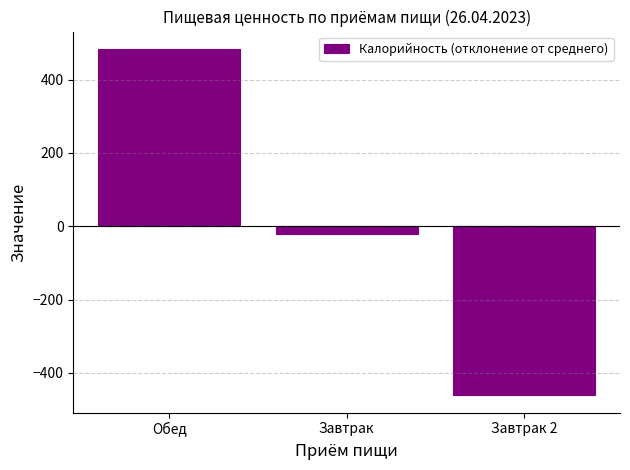

What is the maximum value shown in the chart?

483.8